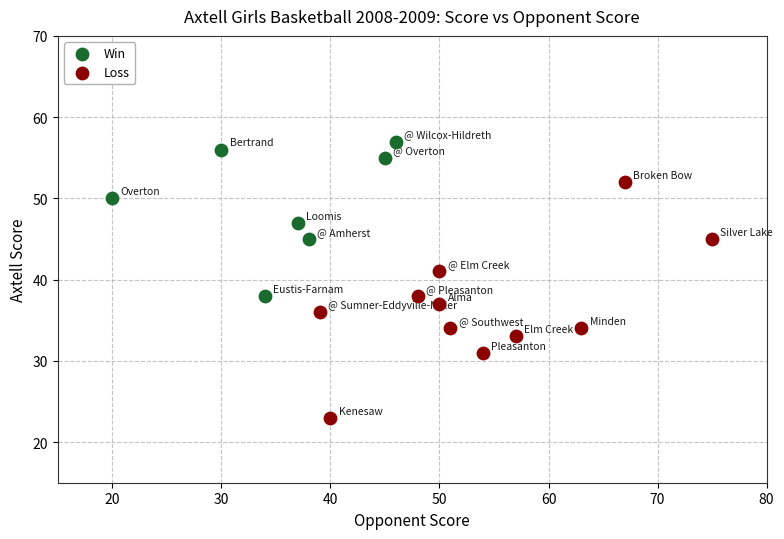

Which series has the largest Y range (max minus min)?

Loss